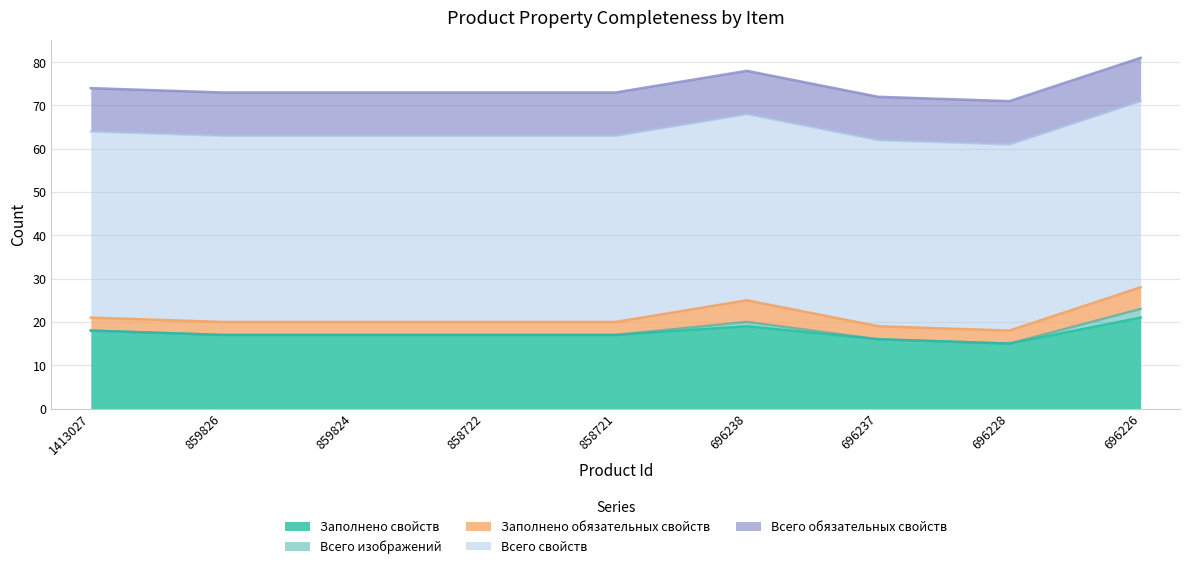

Is the value of Всего обязательных свойств at 859824 greater than the value of Заполнено свойств at 858722?

No